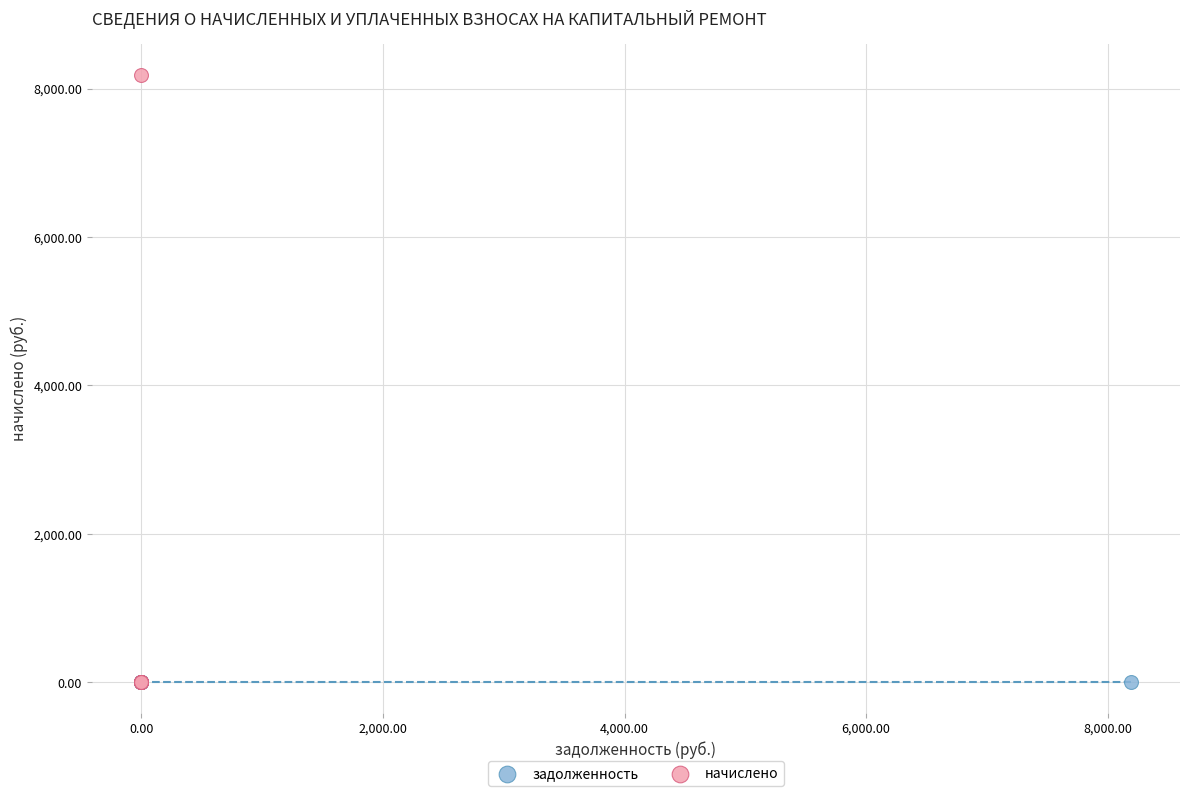

Which series contains the highest Y value?

начислено